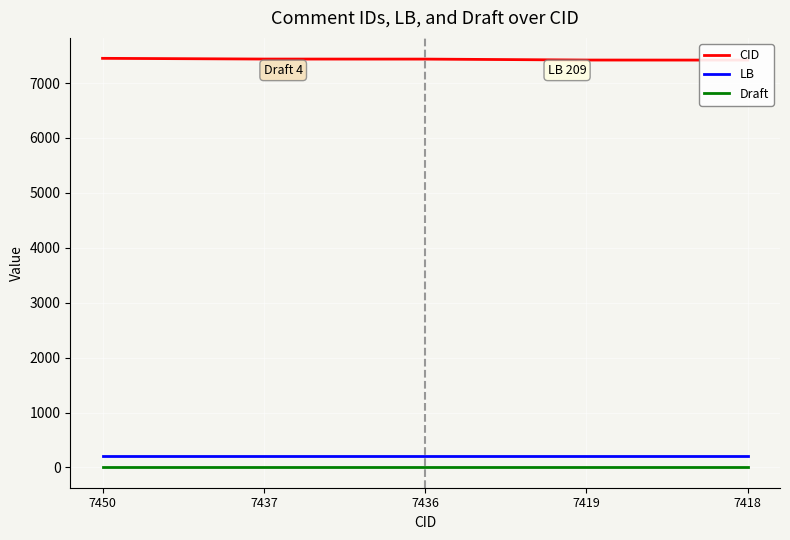

Between 7419 and 7436, which is larger?

7436